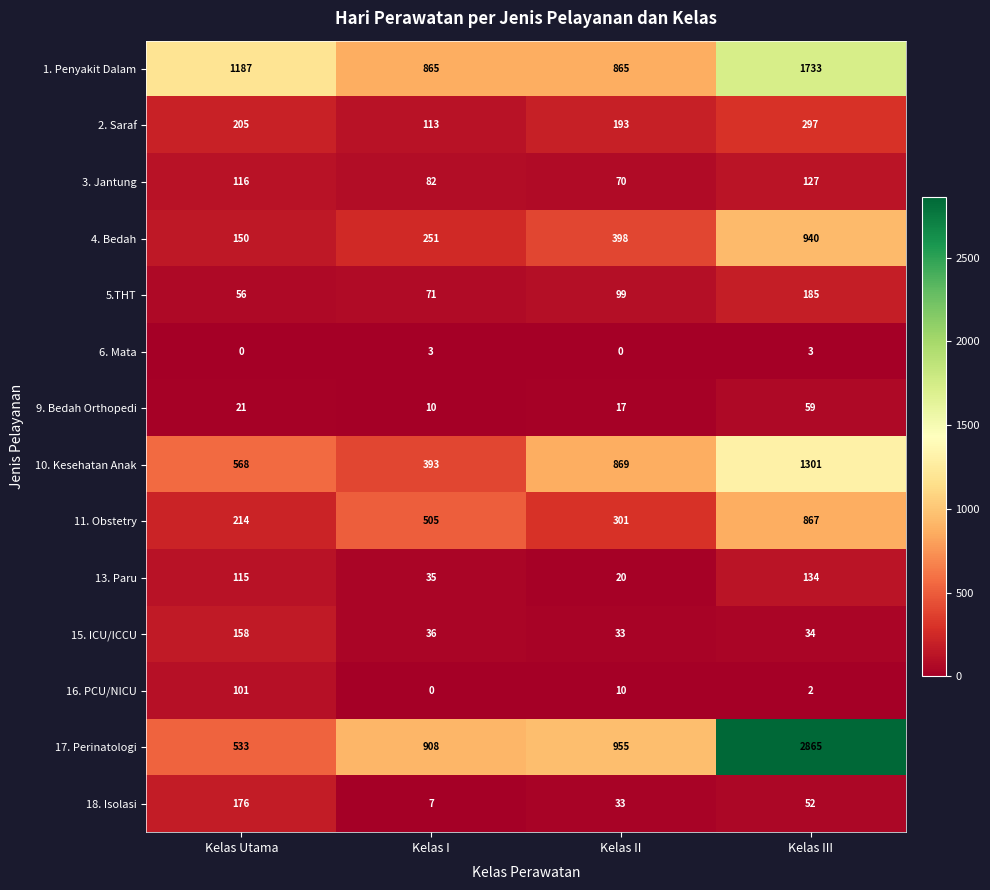

At which category is the sum across all series the highest?

Kelas III